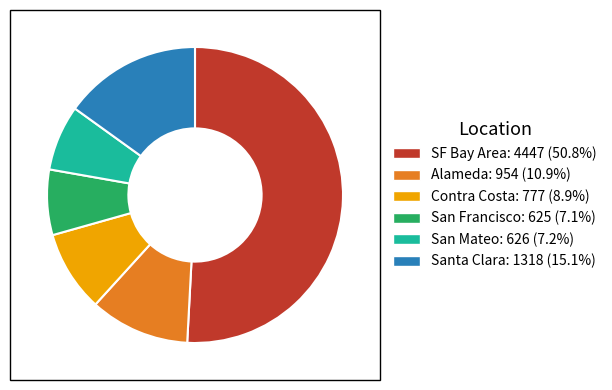

Is the sum of San Francisco and Santa Clara greater than half?

No